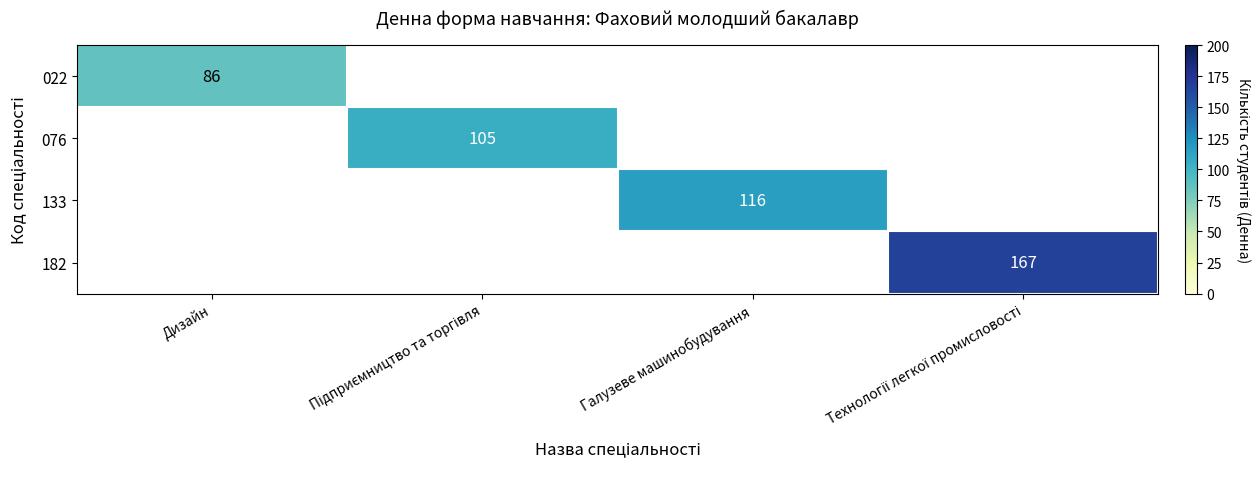

Is it true that 133 equals 116 at Галузеве машинобудування?

True